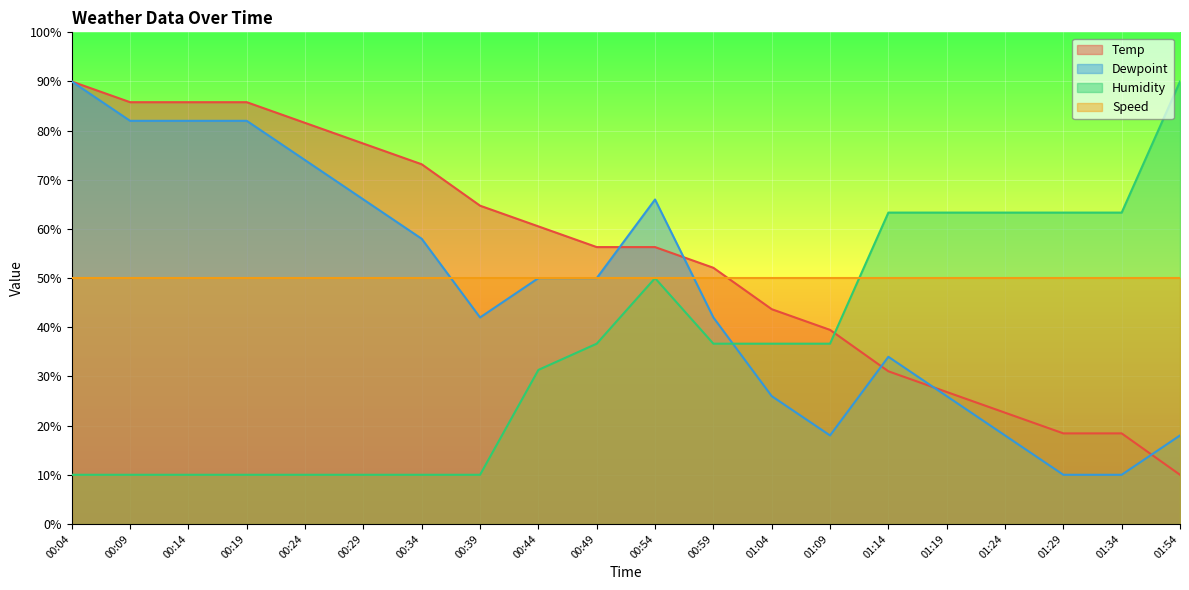

Is the value of Dewpoint at 00:34 greater than the value of Humidity at 00:19?

Yes